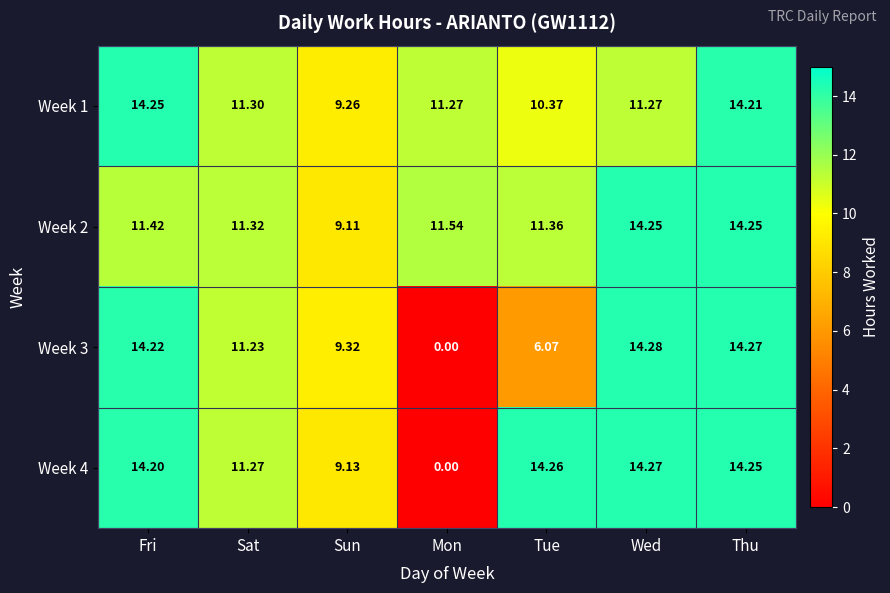

At which label does Week 1 first exceed 11?

Fri